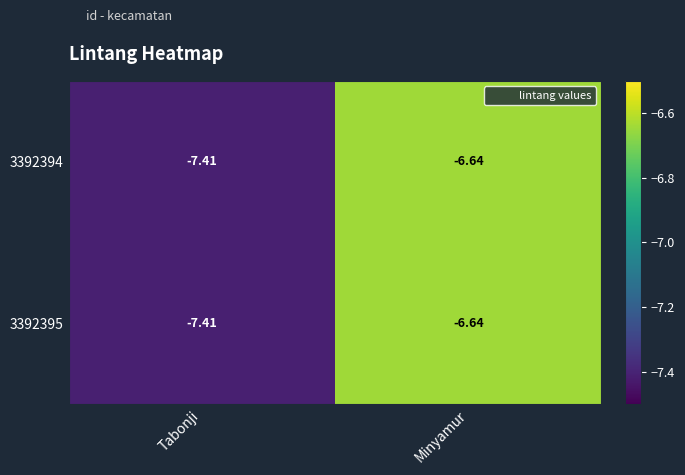

At which category does the chart reach its peak across all series?

Minyamur